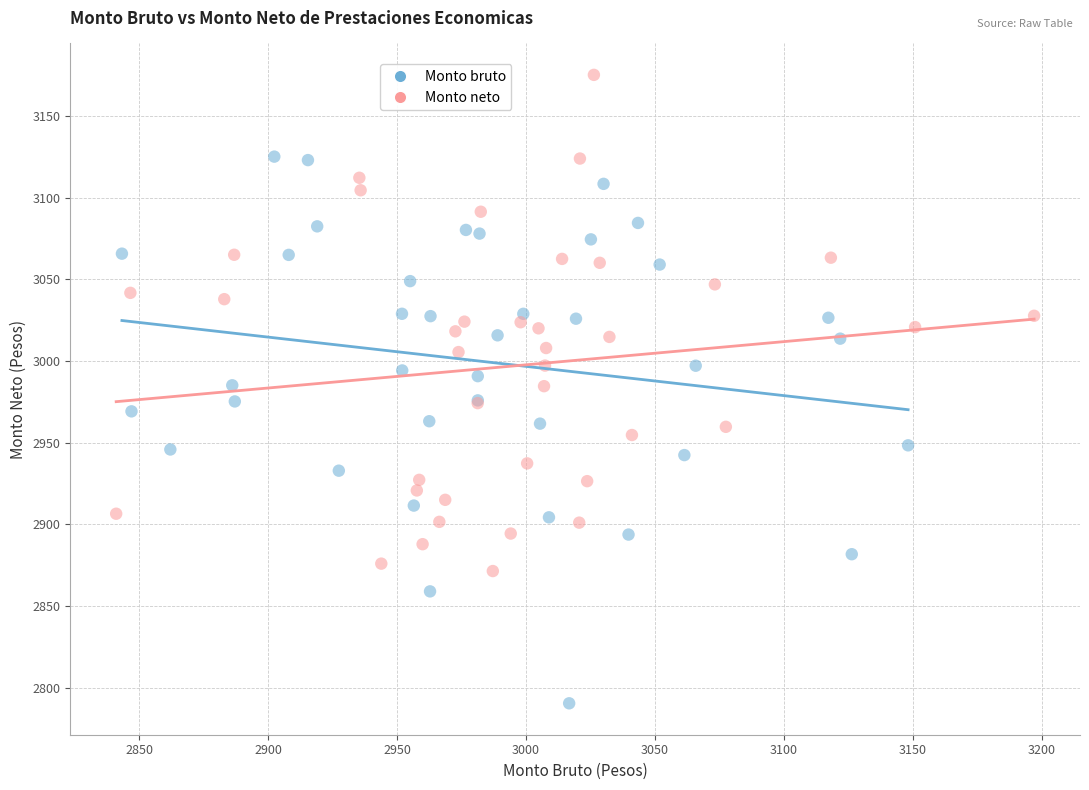

Which series reaches the minimum Y coordinate?

Monto bruto